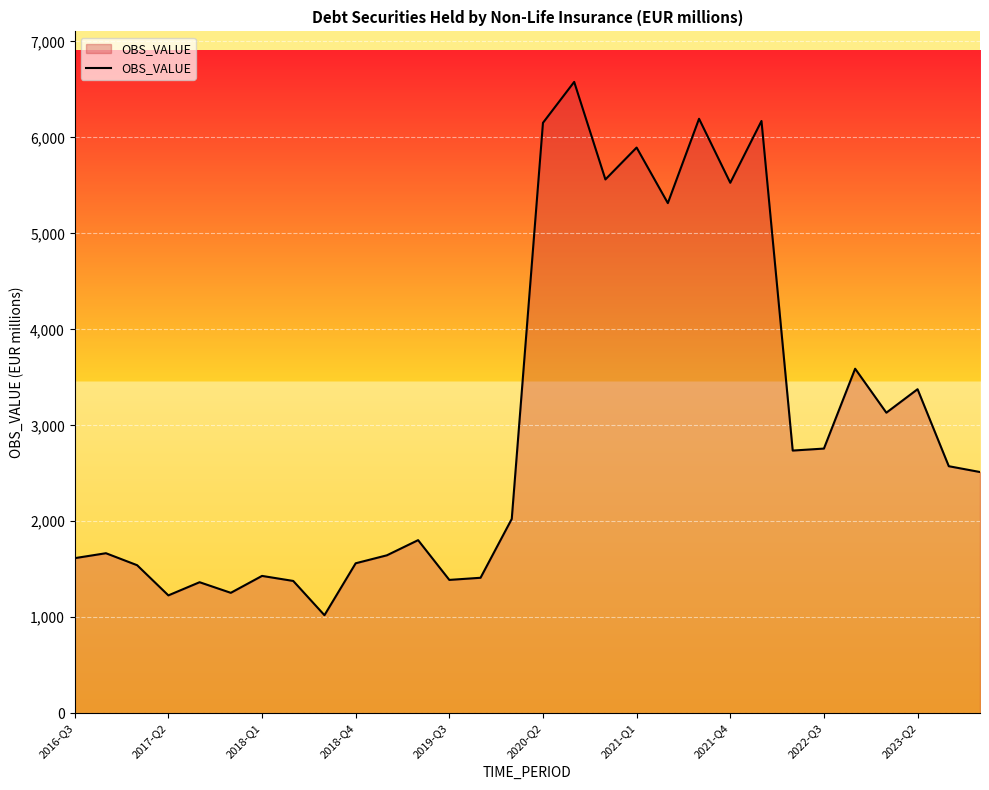

How many distinct data groups are displayed?

1